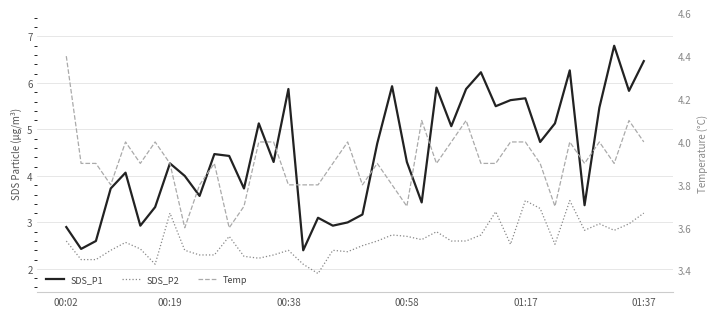

At which category does the chart reach its peak across all series?

37